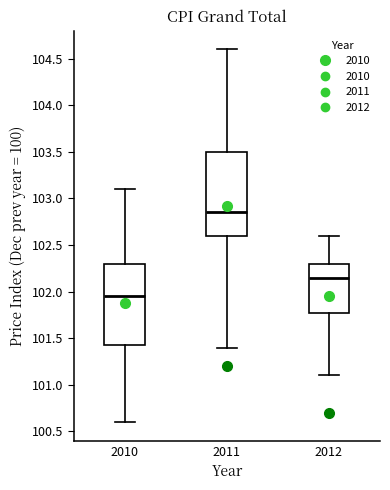

Where does the median line of the box at x = 2010 sit on the y-axis? The values are not printed on the chart, so give them approximately, as read against the axis.

101.95